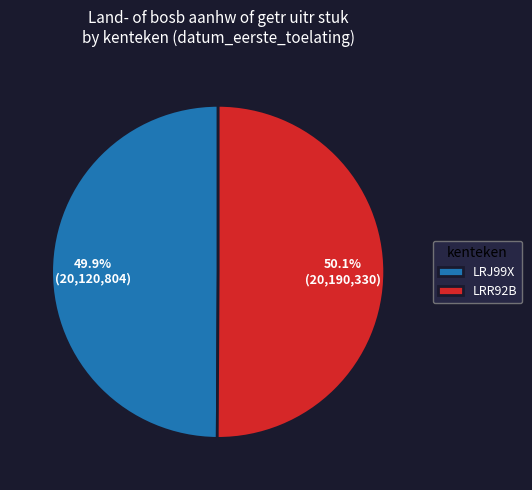

To the nearest percent, what portion does LRR92B represent?

50%